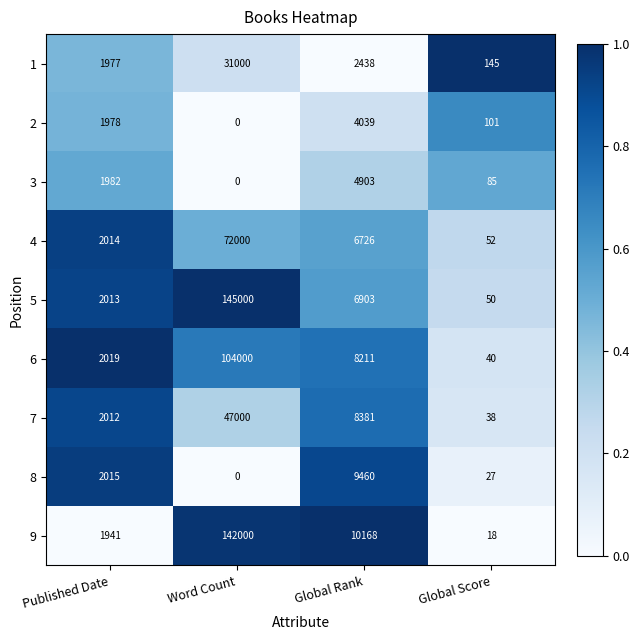

Count the number of data series in this chart.

9